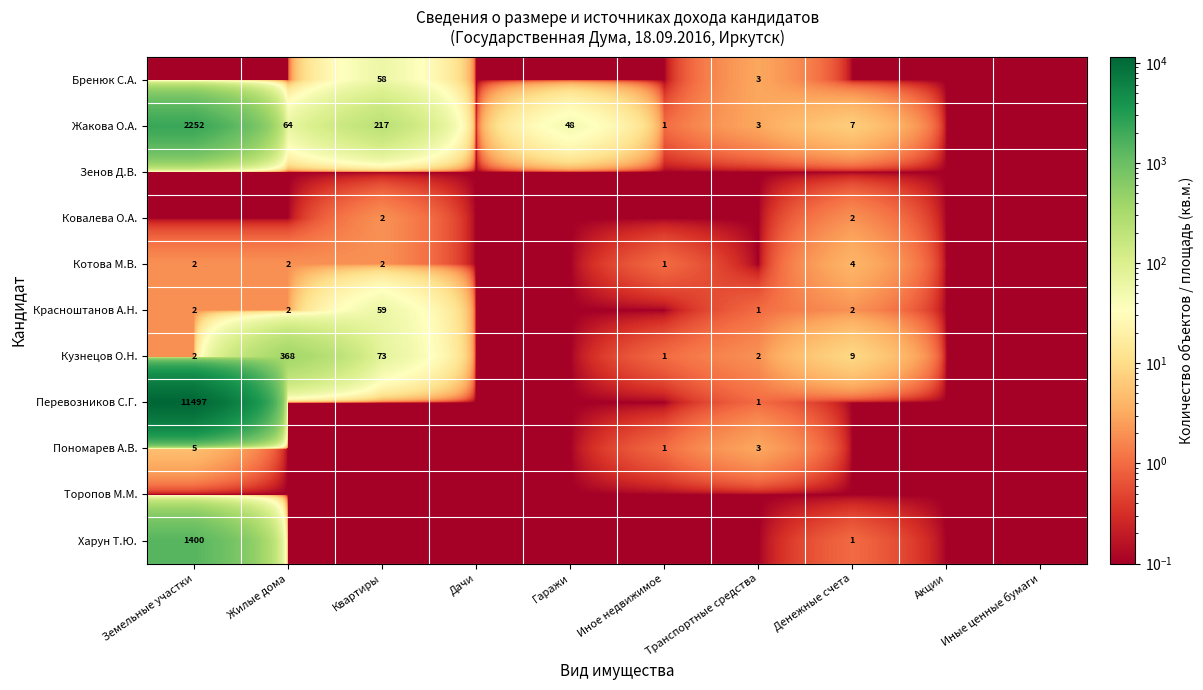

At which category does the chart reach its peak across all series?

Земельные участки